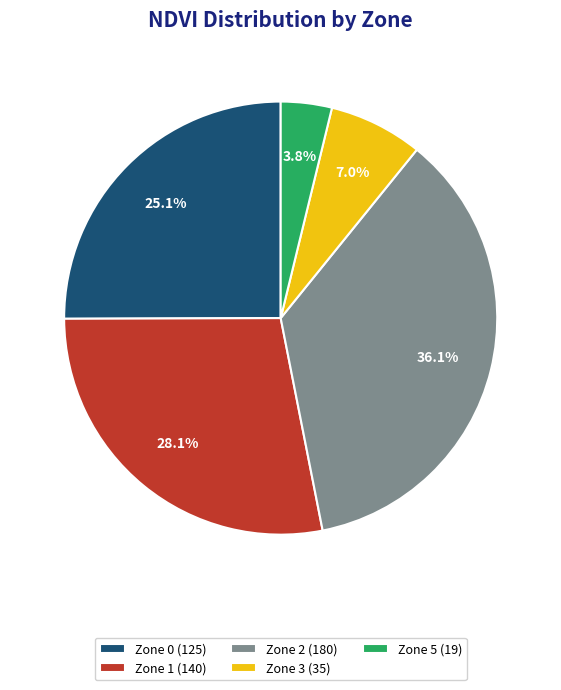

What is the smallest slice in the pie chart?

Zone 5